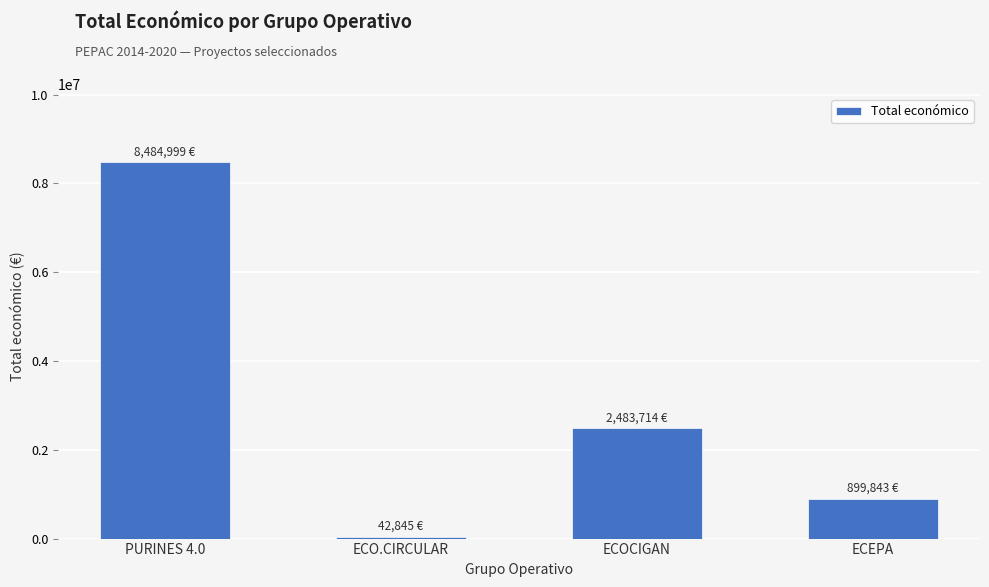

What is the change in value from PURINES 4.0 to ECEPA?

-7585156